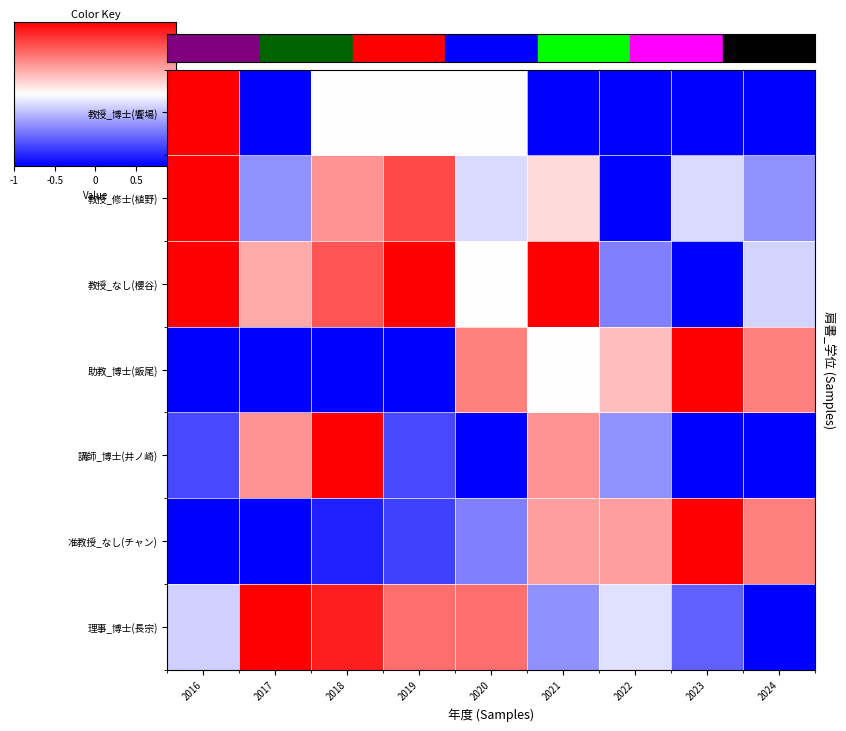

What is the greatest value displayed?

1.0